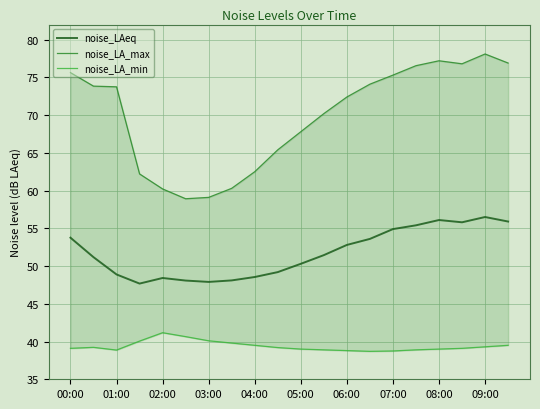

Is it true that noise_LAeq equals 56.1 at 08:00?

True